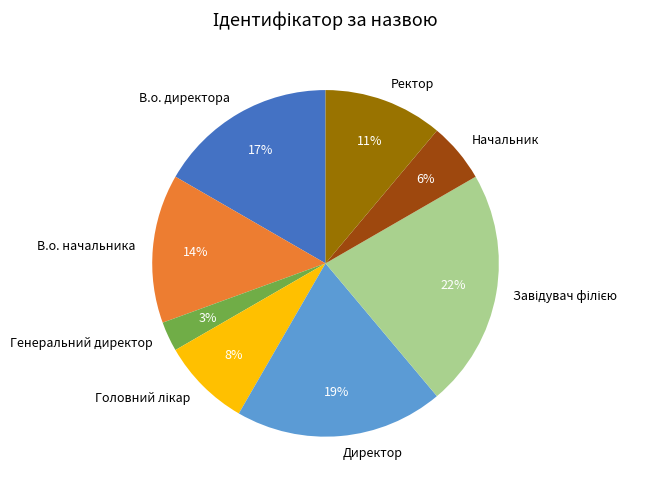

Do Начальник and В.о. начальника together represent more than half of the pie?

No